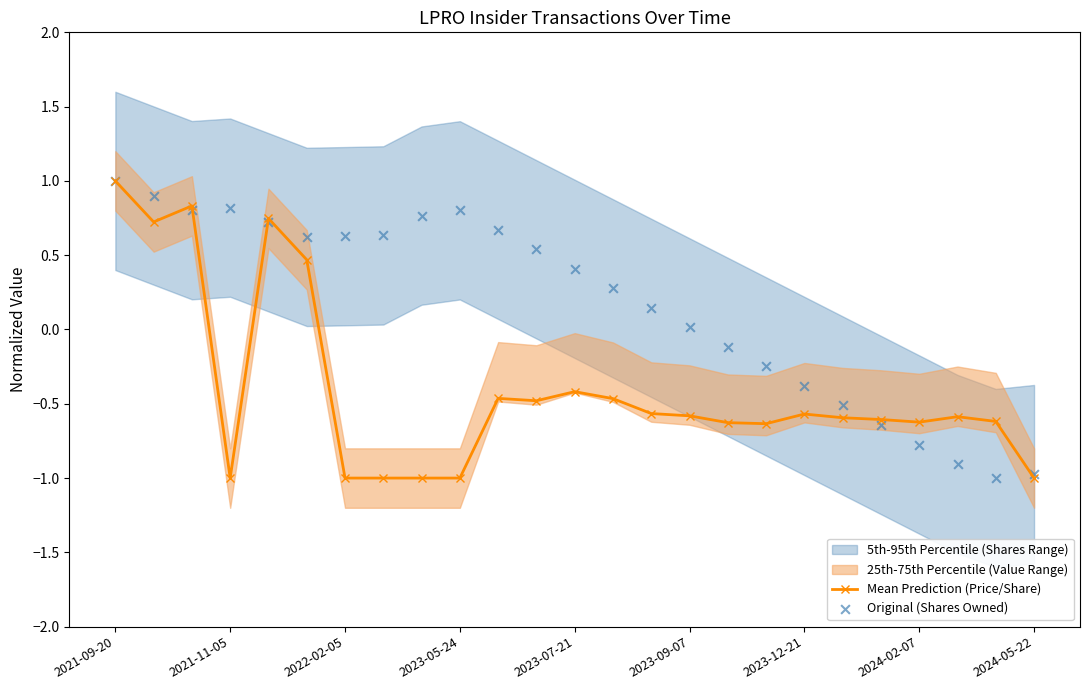

The value of Mean Prediction (Price/Share) at 2023-12-21 is -0.8. True or false?

False